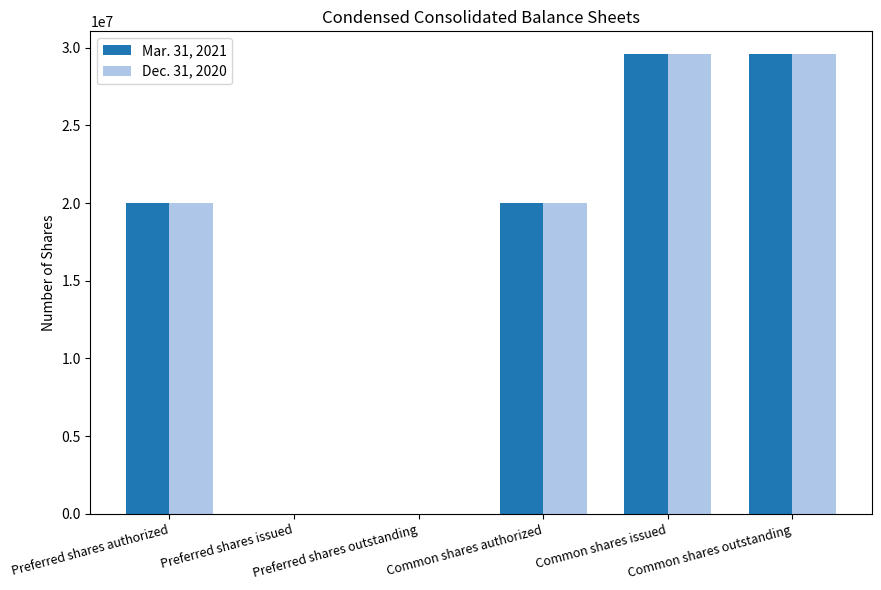

What are all the series names shown in the legend?

Mar. 31, 2021, Dec. 31, 2020